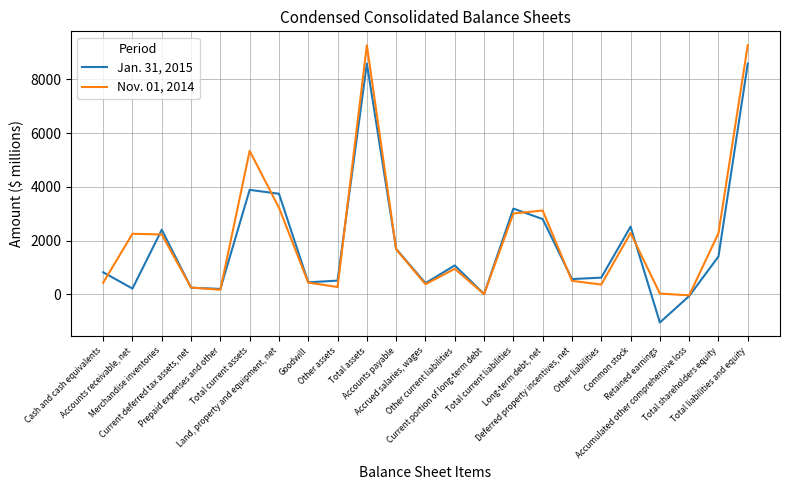

What is the difference between the Nov. 01, 2014 values at Common stock and Total liabilities and equity?

6986